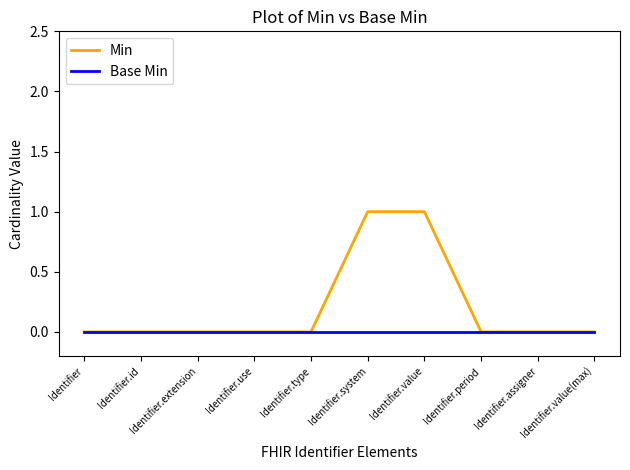

Reading left to right, extract all data points from this chart.

Min: Identifier=0	Identifier.id=0	Identifier.extension=0	Identifier.use=0	Identifier.type=0	Identifier.system=1	Identifier.value=1	Identifier.period=0	Identifier.assigner=0	Identifier.value(max)=0
Base Min: Identifier=0	Identifier.id=0	Identifier.extension=0	Identifier.use=0	Identifier.type=0	Identifier.system=0	Identifier.value=0	Identifier.period=0	Identifier.assigner=0	Identifier.value(max)=0